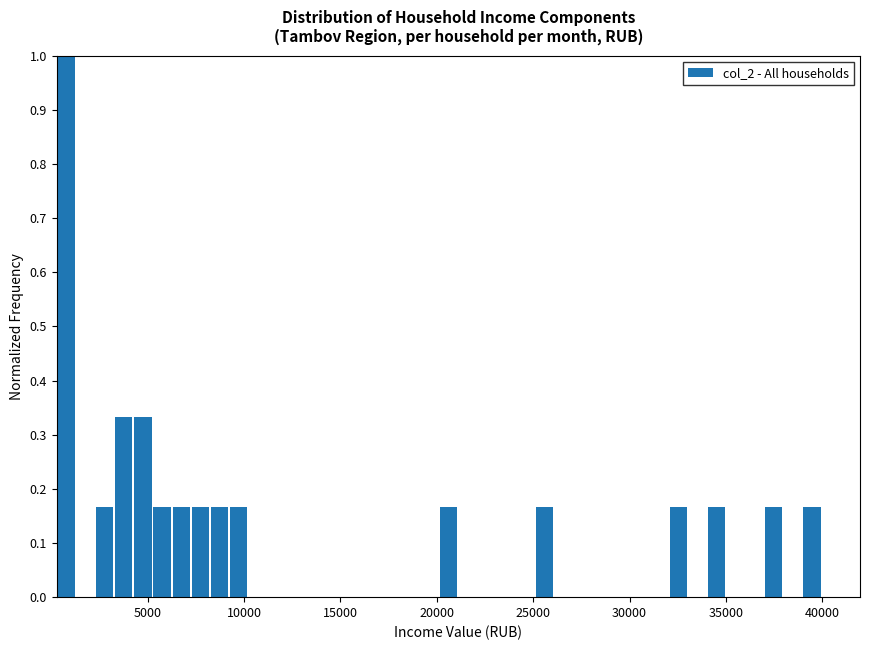

Read against the x-axis, roughly where is the centre of the tallest bar?

1000